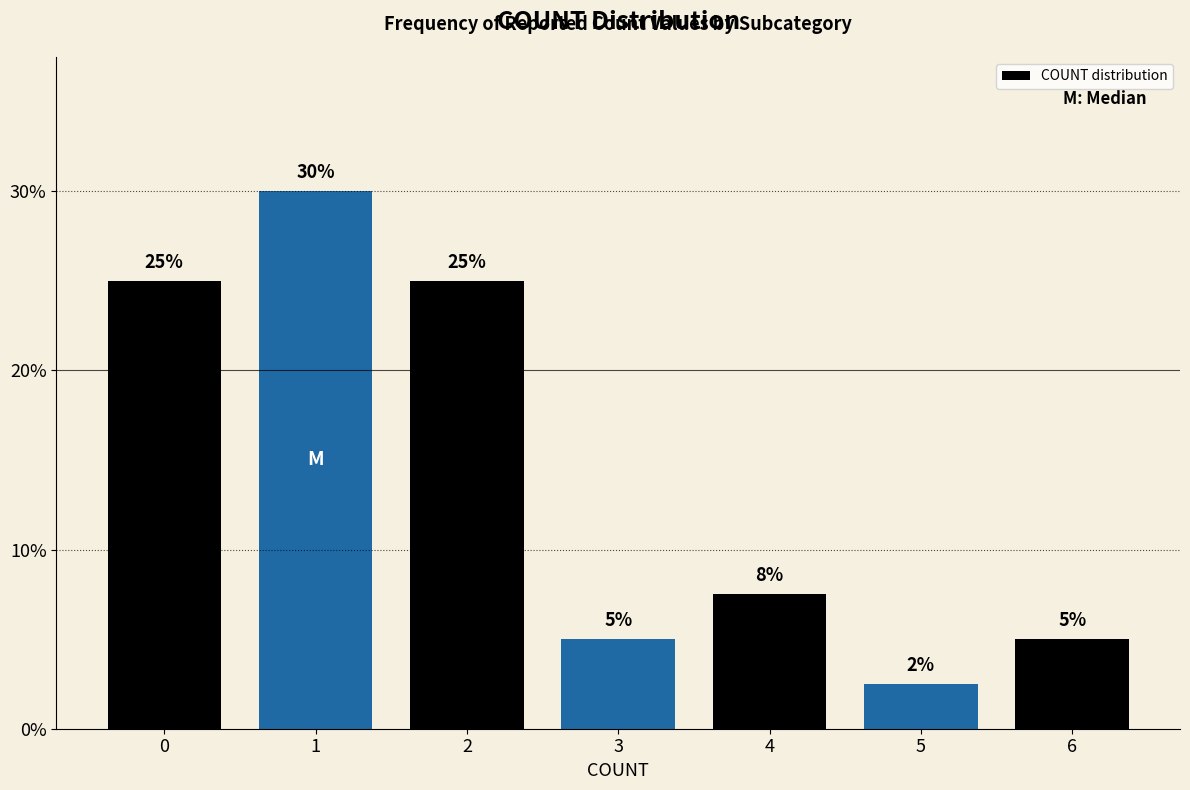

What is the value of the 2nd bar from the left?

30.0